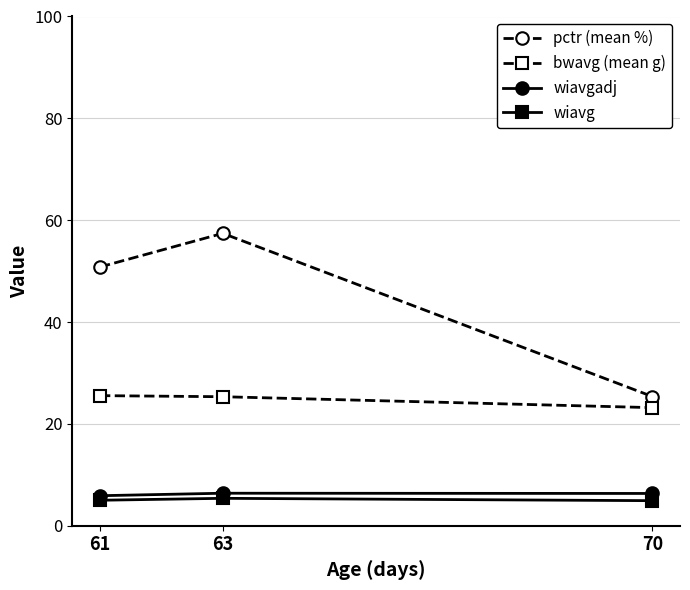

What is the value of the wiavg point at the 2nd from the left?

5.4